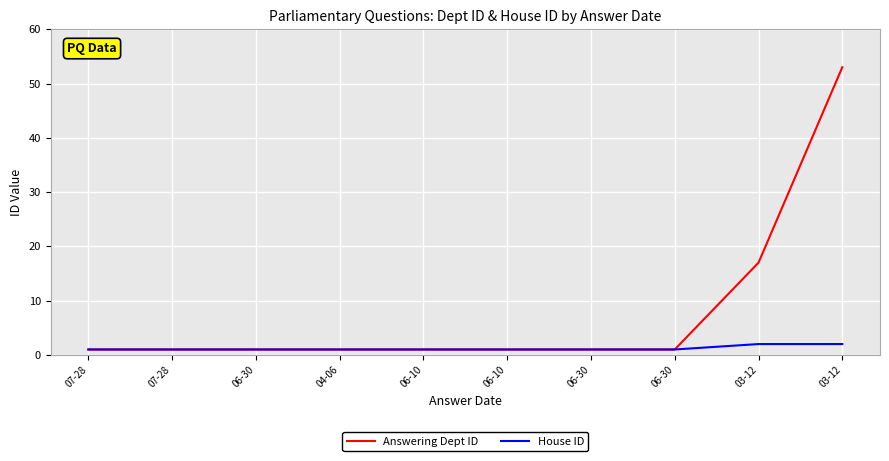

How many lines are shown in the chart?

2